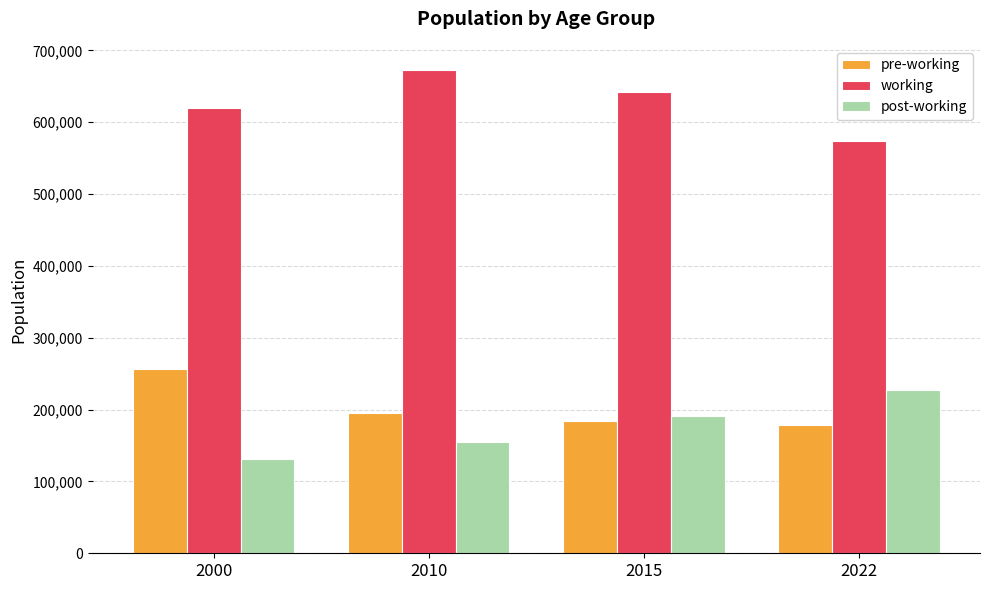

What is the value of the working bar at the 4th from the left?

573903